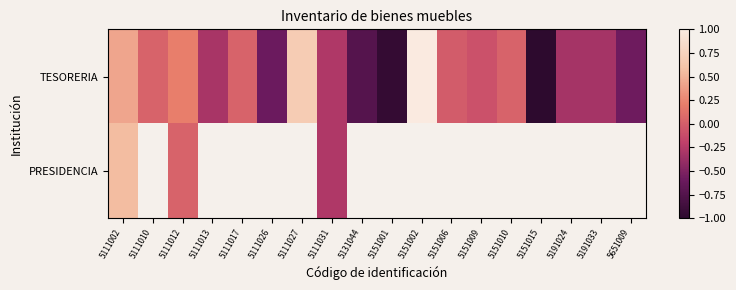

At 5151006, list the series in order from smallest to largest.

TESORERIA, PRESIDENCIA